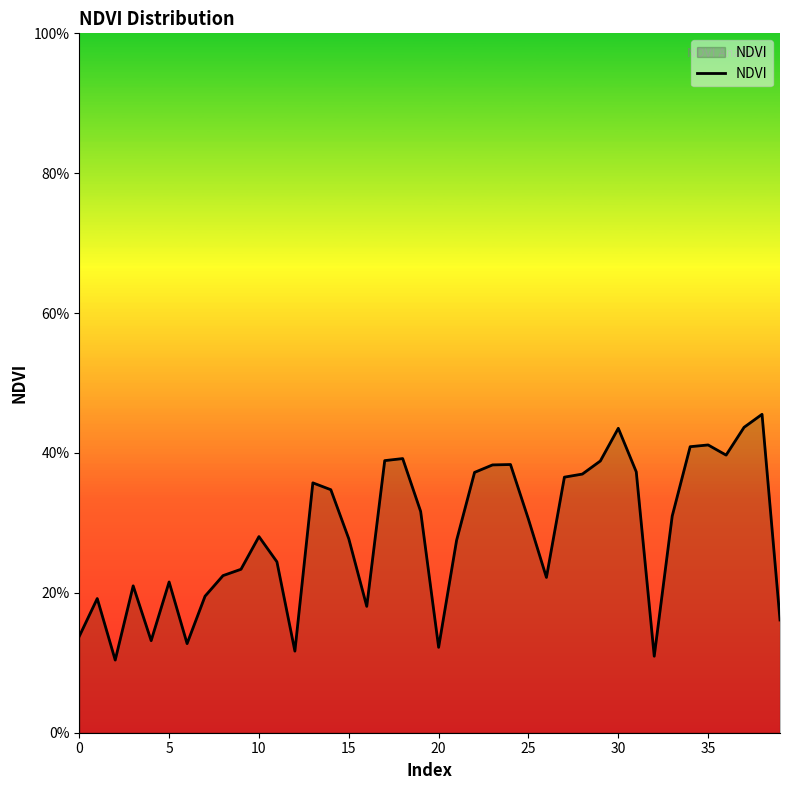

What is the label of the 18th point from the left?

17